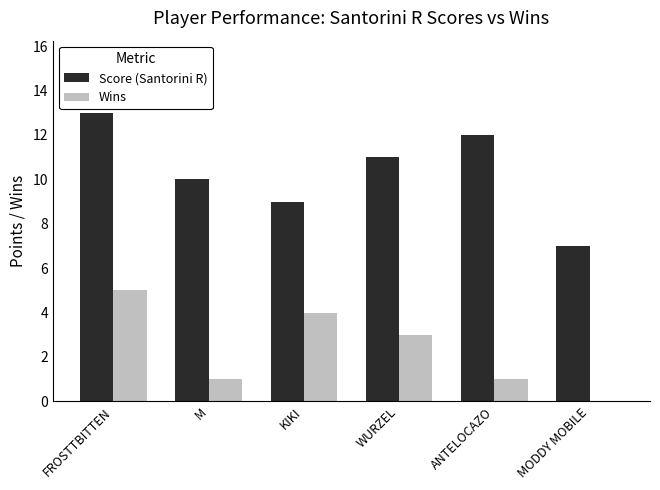

What is the greatest value displayed?

13